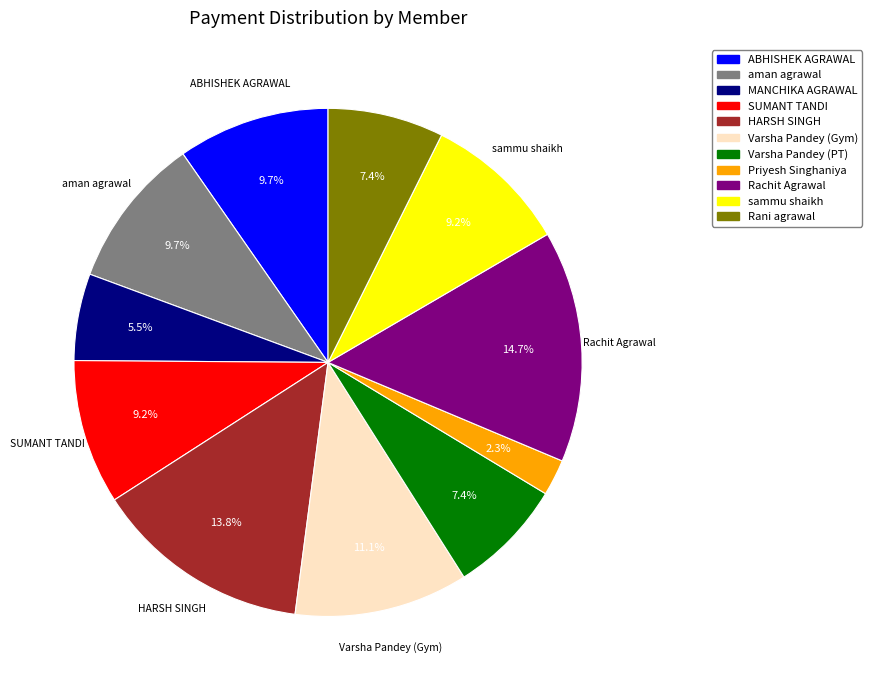

To the nearest percent, what is the average slice percentage?

9%